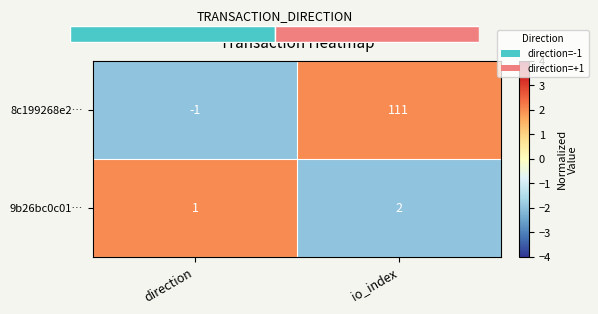

Is it true that 9b26bc0c01… equals -3 at io_index?

False